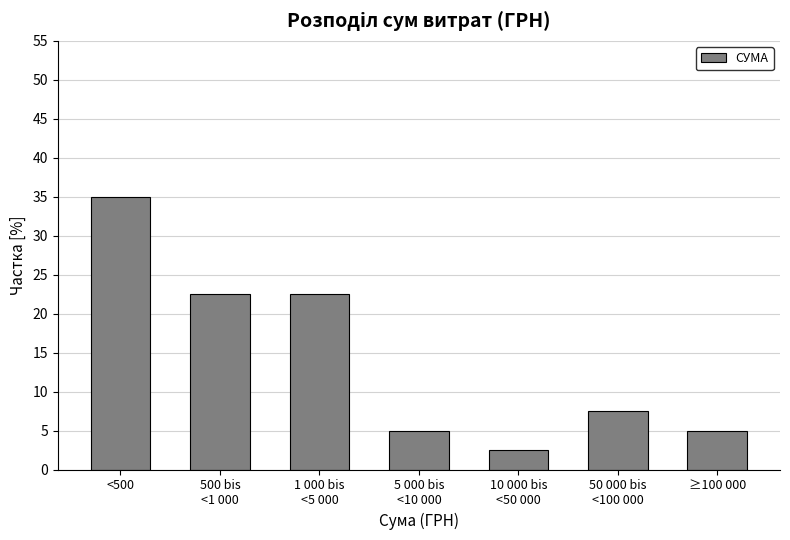

Reading left to right, transcribe all the data shown in this chart.

35.0	22.5	22.5	5.0	2.5	7.5	5.0